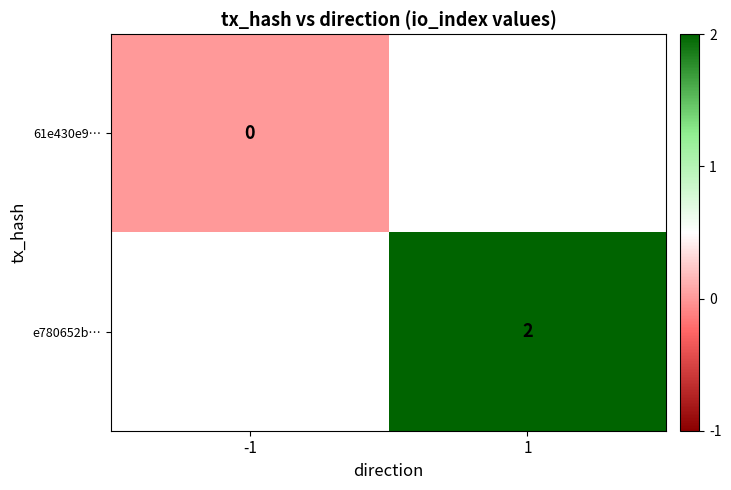

Which category has the lowest value in the 61e430e9… series?

-1